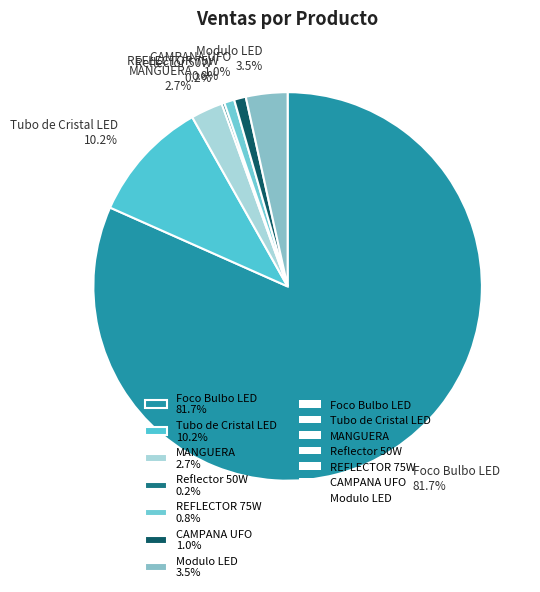

To the nearest percent, what is the combined percentage of REFLECTOR 75W and MANGUERA?

3%